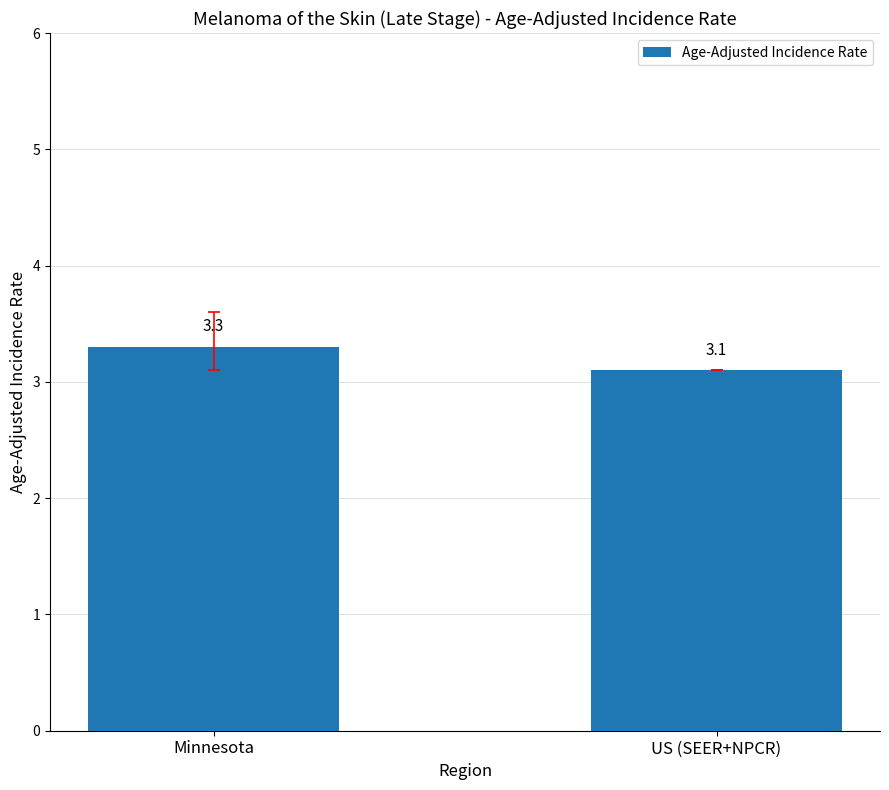

What is the smallest value displayed?

3.1